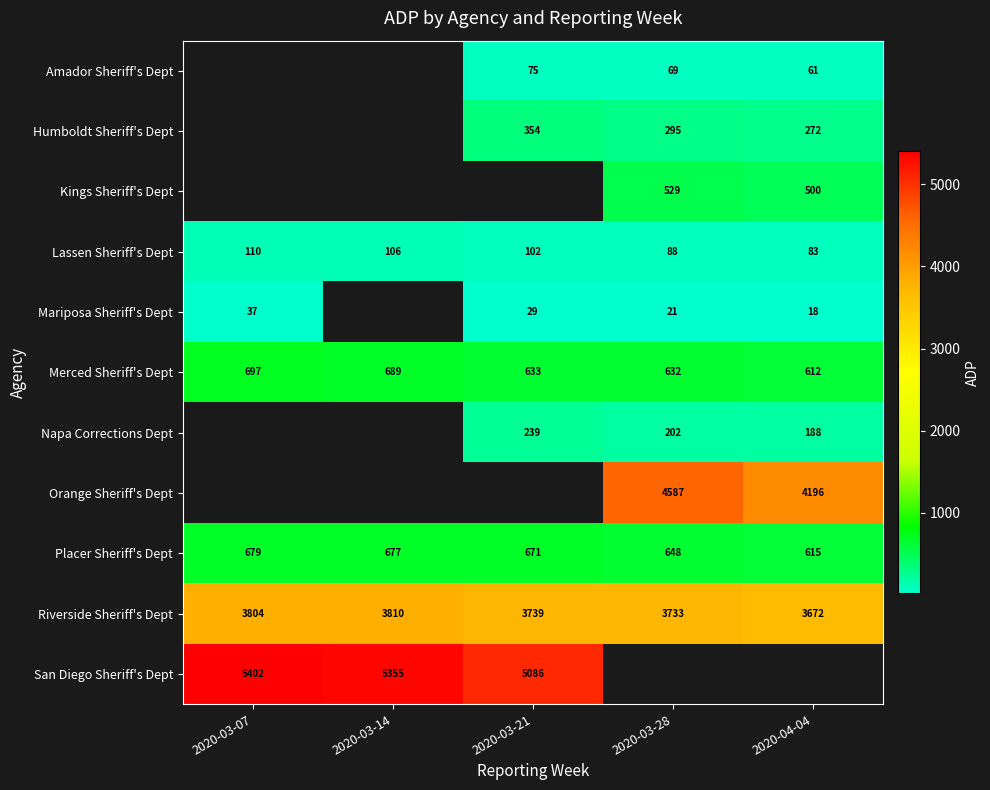

What is the difference between the maximum and minimum values in the Placer Sheriff's Dept series?

64